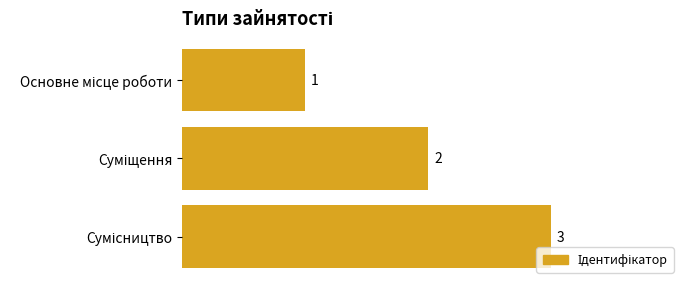

What is the greatest value displayed?

3